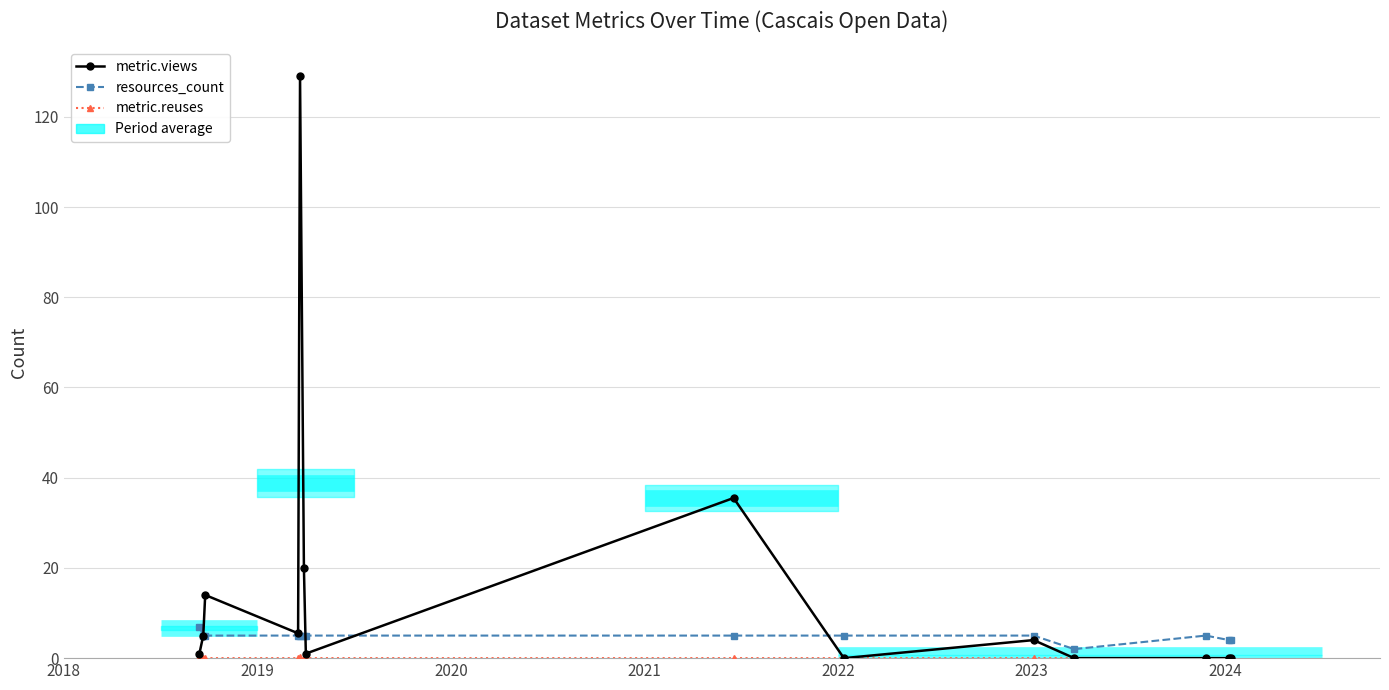

Does the chart have visible grid lines?

Yes